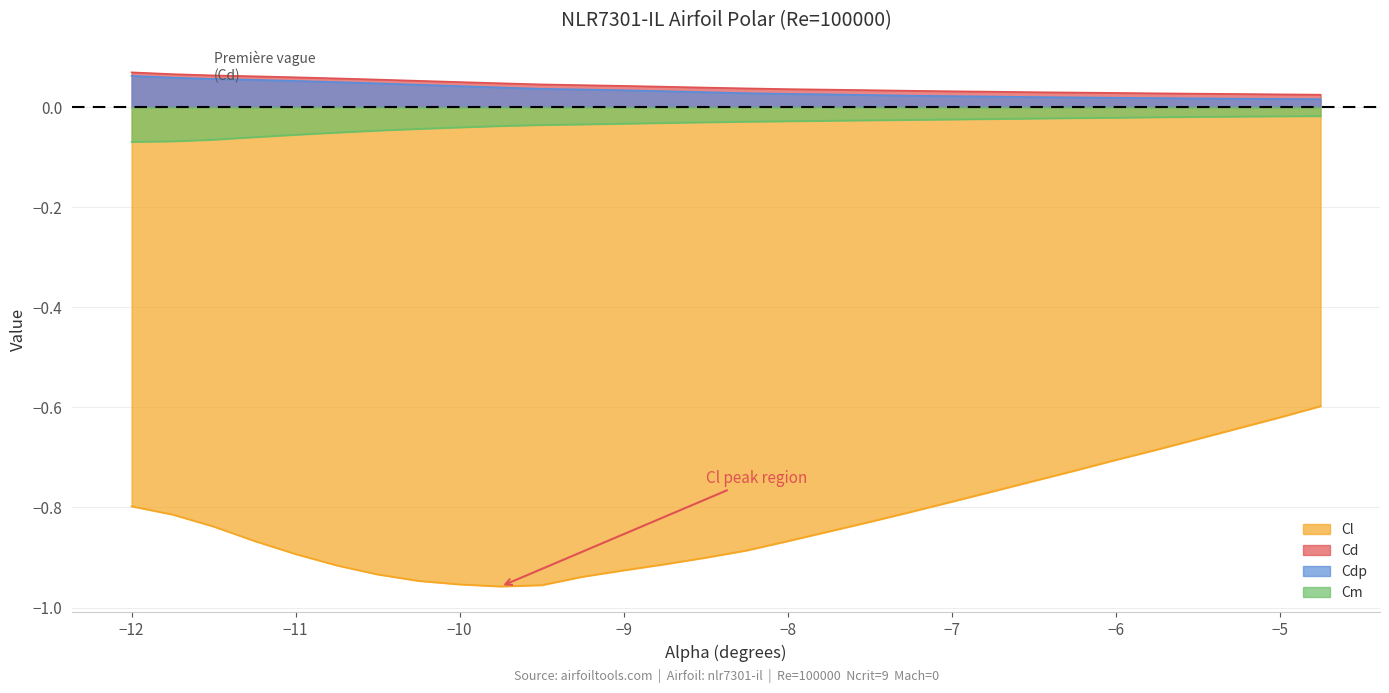

Which series has the largest range (max minus min)?

Cl